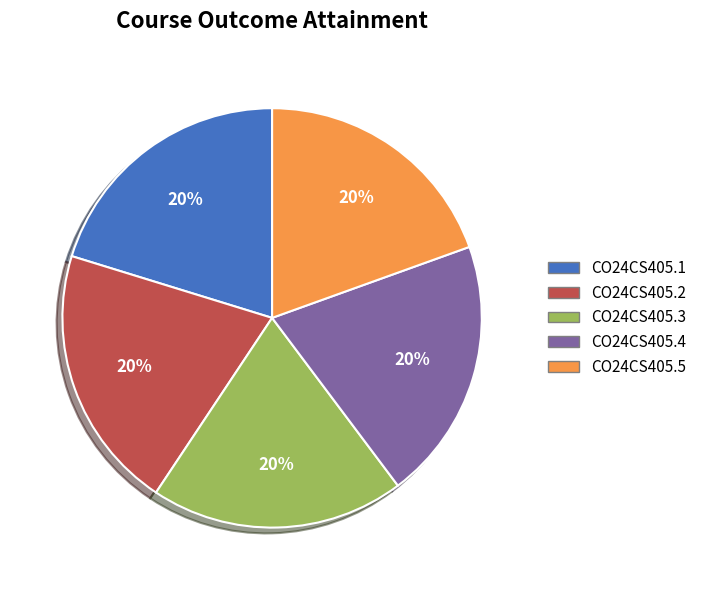

Is the sum of CO24CS405.2 and CO24CS405.5 greater than half?

No